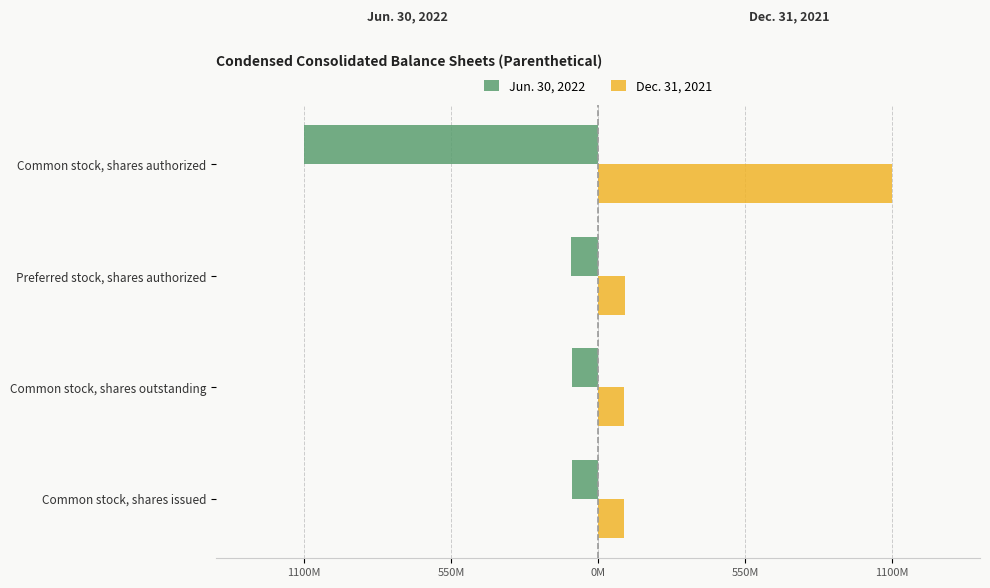

Reading right to left, list all the values displayed in this chart.

Jun. 30, 2022: -1.0	-0.1	-0.1	-0.1
Dec. 31, 2021: 1.0	0.1	0.1	0.1